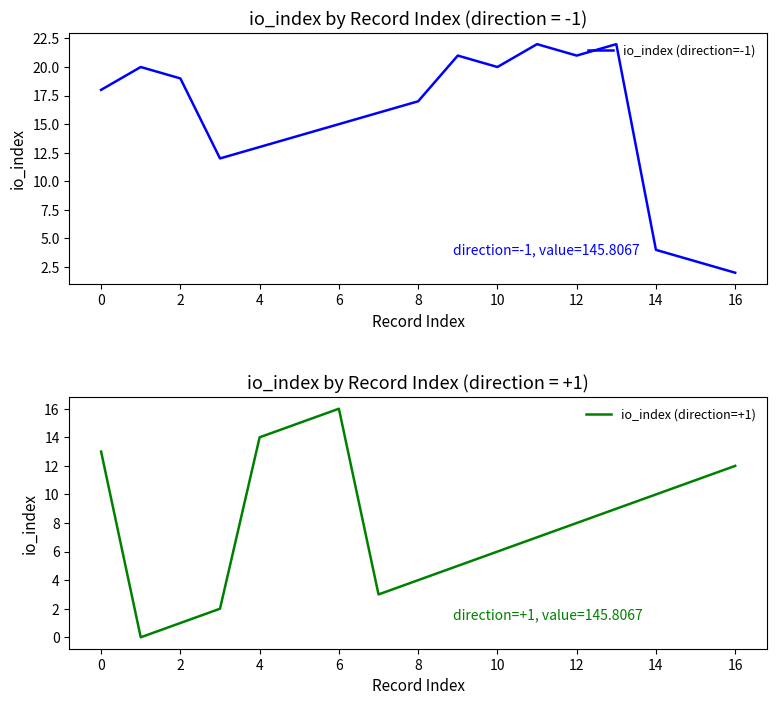

The io_index (direction=+1) series shows 12 at 16. True or false?

True